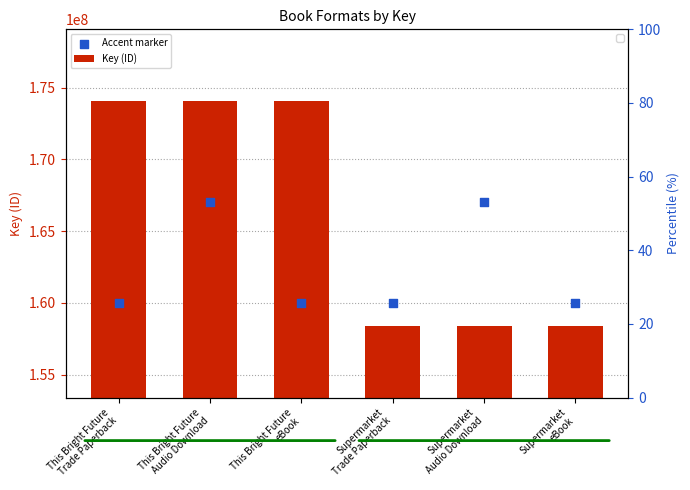

Is the value of Key (ID) at Supermarket
Trade Paperback greater than the value of Accent marker at Supermarket
Trade Paperback?

No